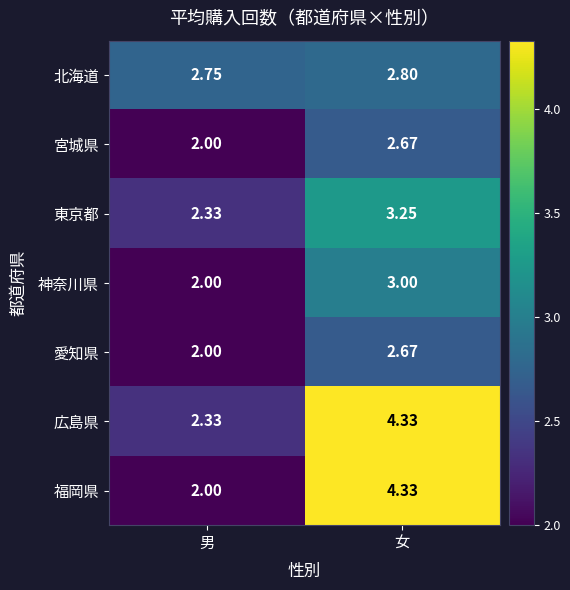

What is the difference between the highest and lowest values at 女?

1.7